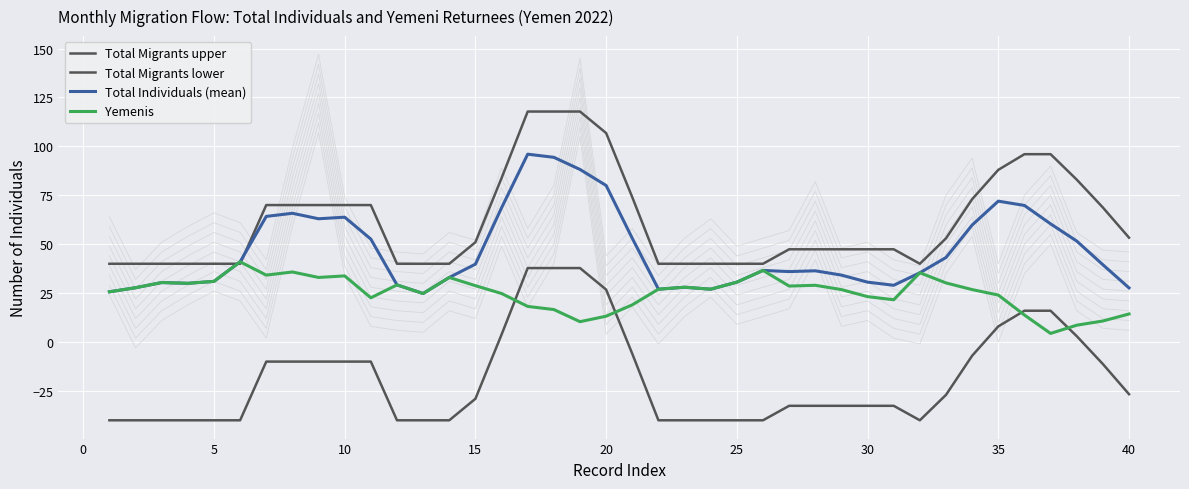

At 0, list the series in order from largest to smallest.

Total Migrants upper, Total Individuals (mean), Yemenis, Total Migrants lower